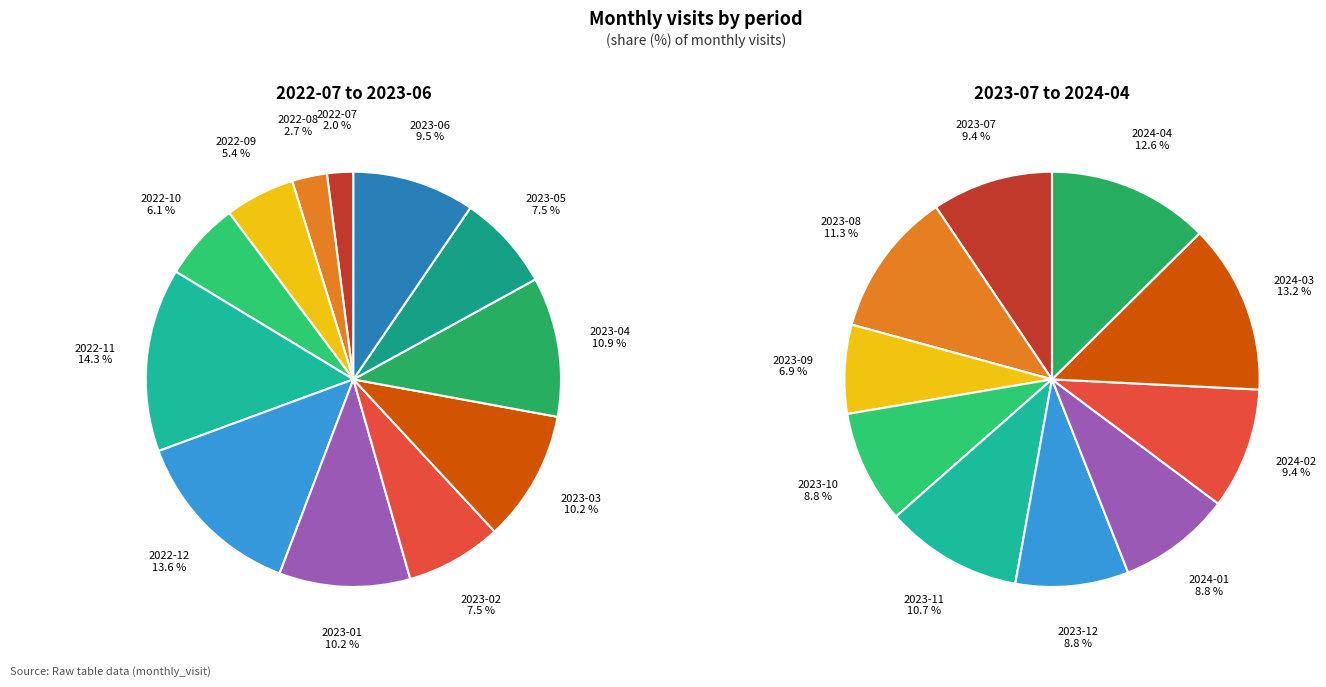

Which category has the smallest portion of the pie?

2022-07